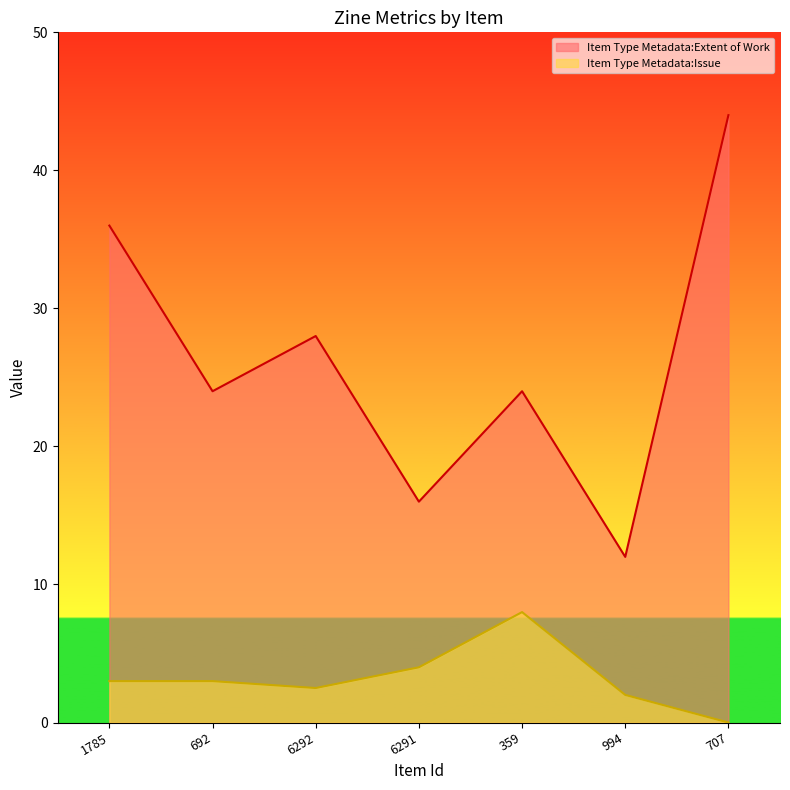

What is the label of the 2nd point from the left?

692